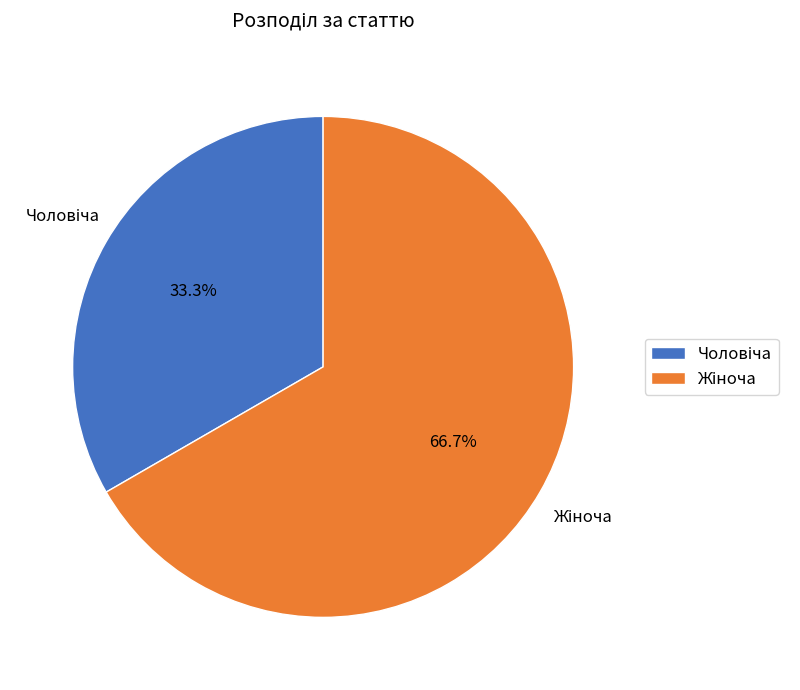

How many slices are in this pie chart?

2